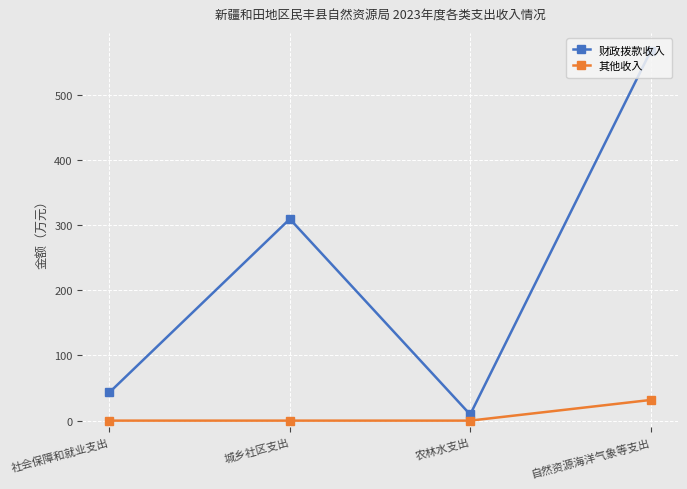

Rank the series by their average value, from lowest to highest.

其他收入, 财政拨款收入